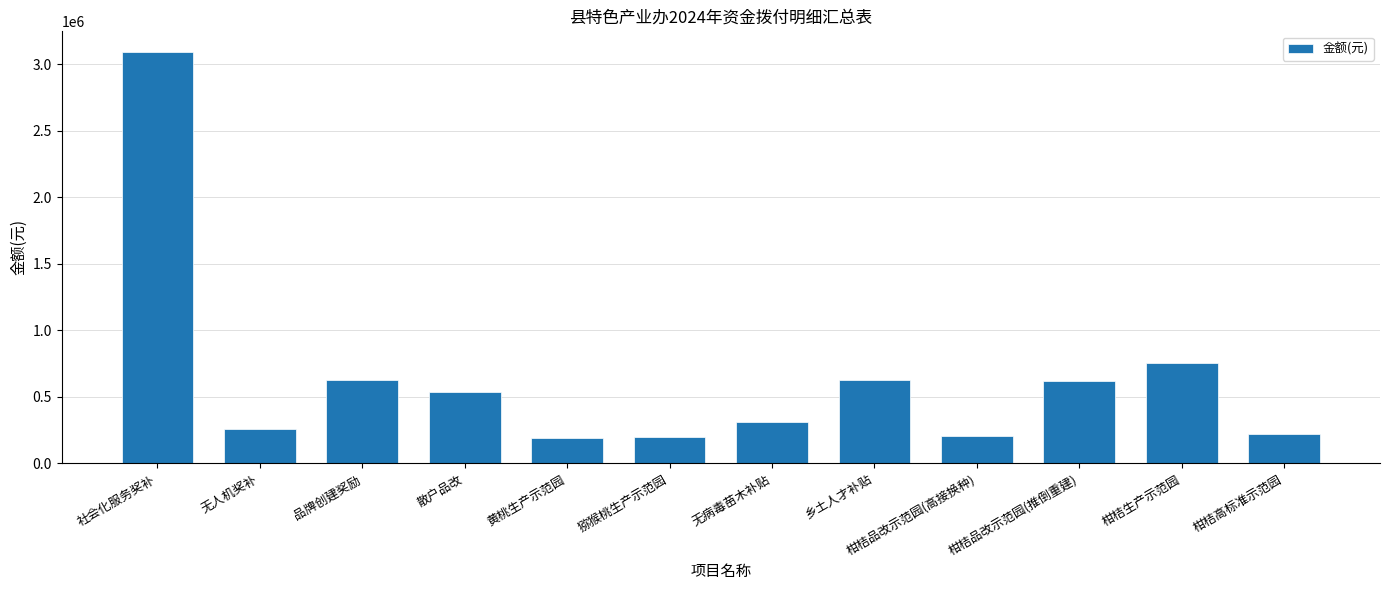

What value does the data have at 社会化服务奖补?

3090900